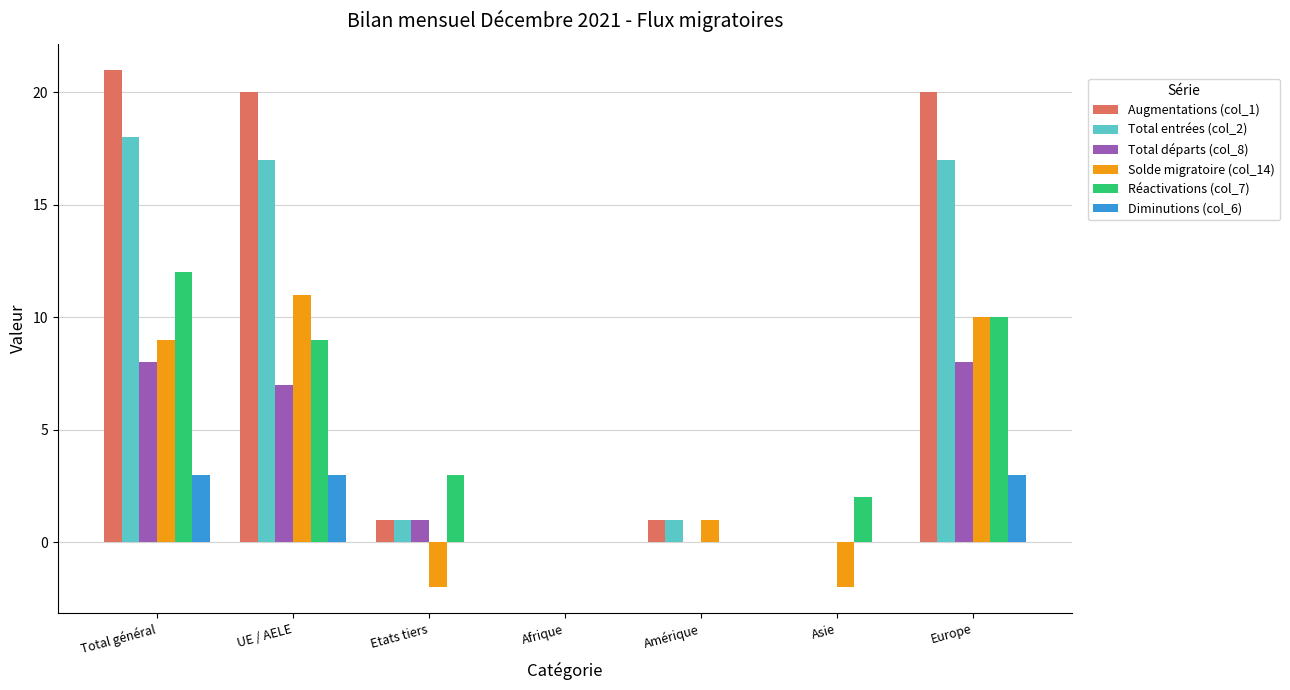

What are all the series names shown in the legend?

Augmentations (col_1), Total entrées (col_2), Total départs (col_8), Solde migratoire (col_14), Réactivations (col_7), Diminutions (col_6)